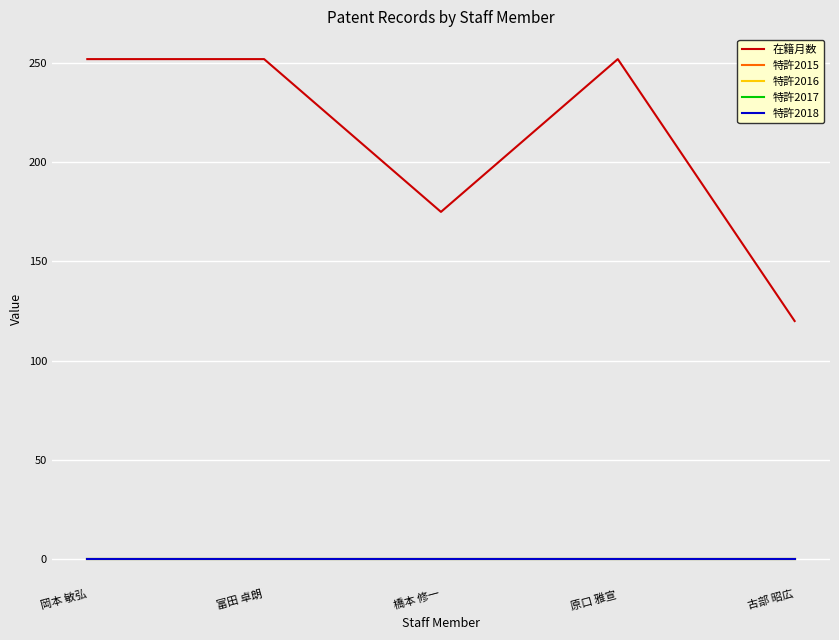

At how many categories does at least one series exceed 157?

4